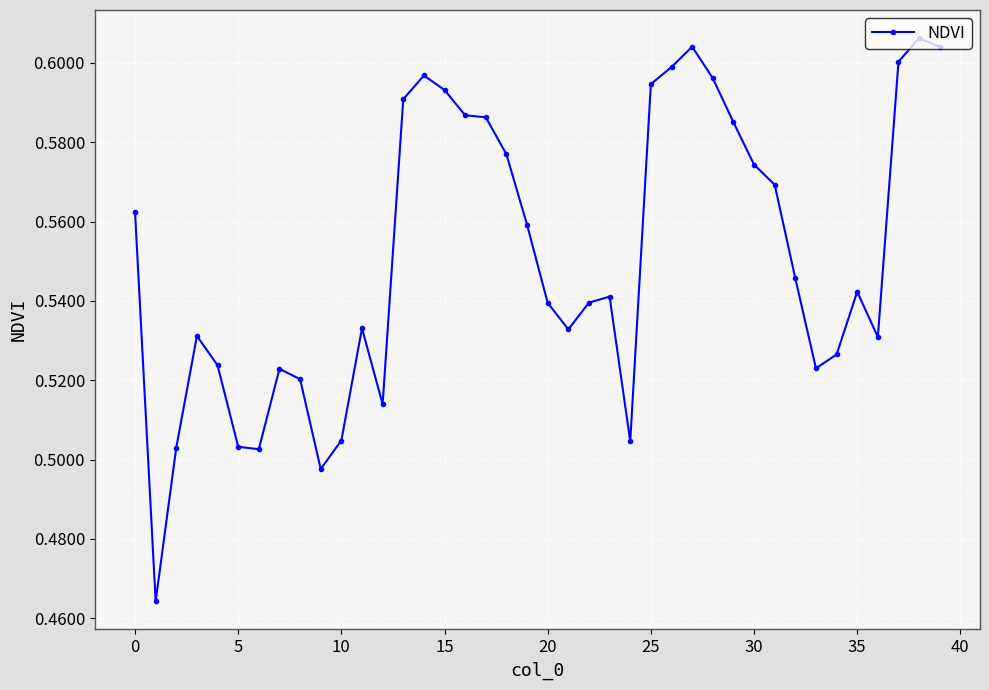

How many lines are shown in the chart?

1